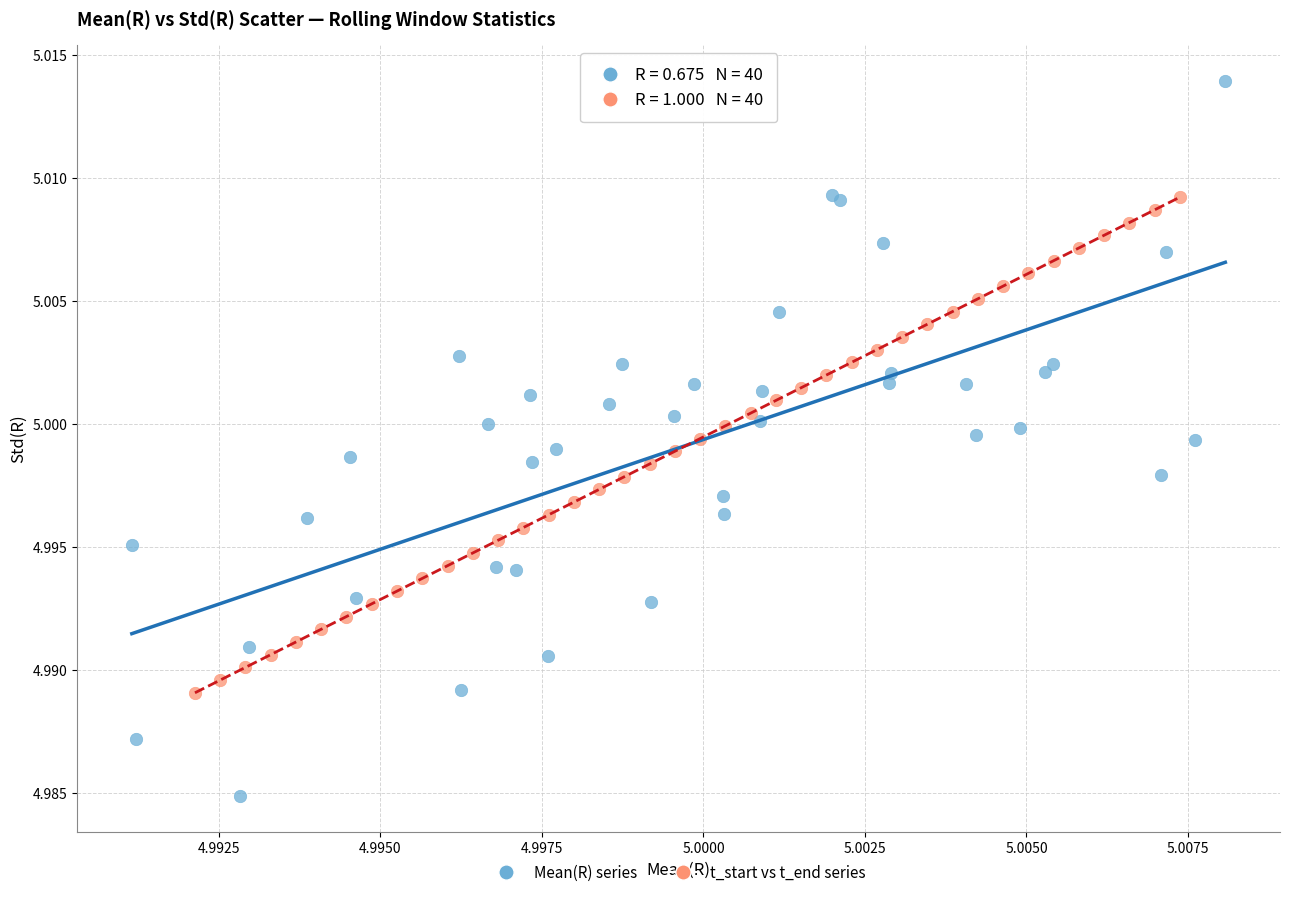

Which series reaches the maximum Y coordinate?

Mean(R) series